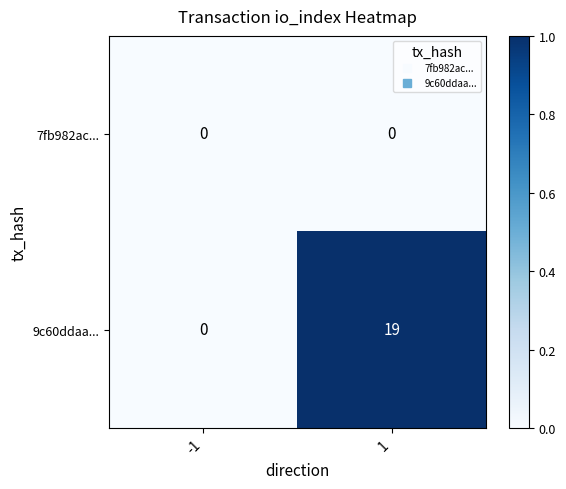

List the series in order of their overall mean, lowest first.

7fb982ac..., 9c60ddaa...